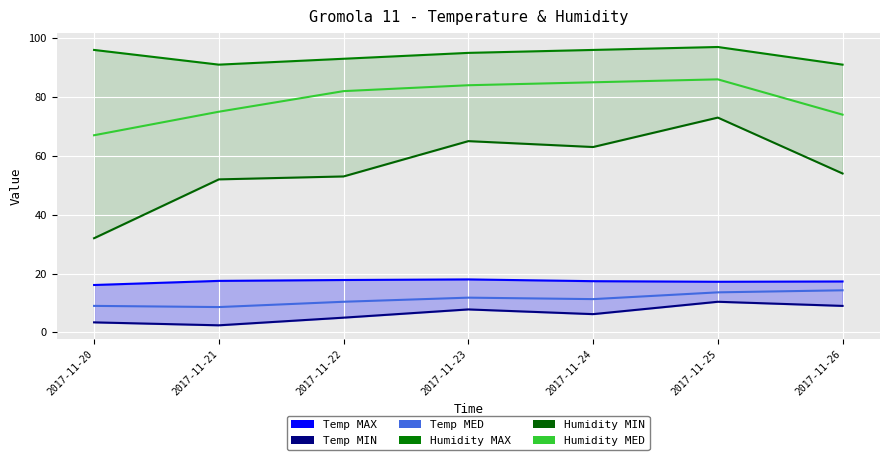

True or false: Humidity MED has a value of 43.0 at 2017-11-20.

False